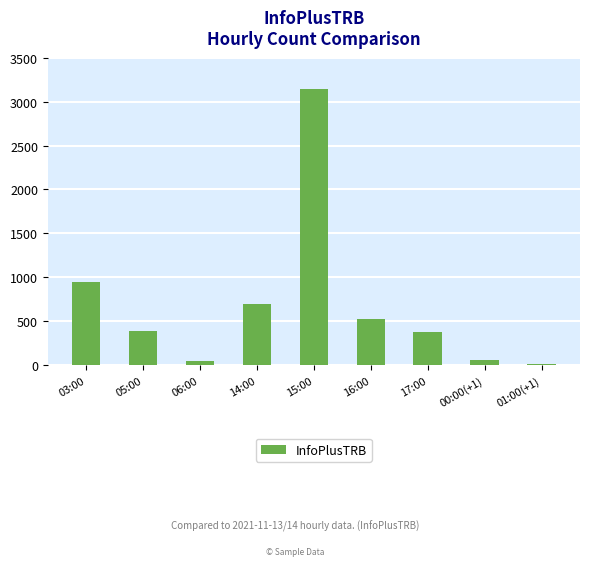

What is the sum of the values at 06:00 and 05:00?

440